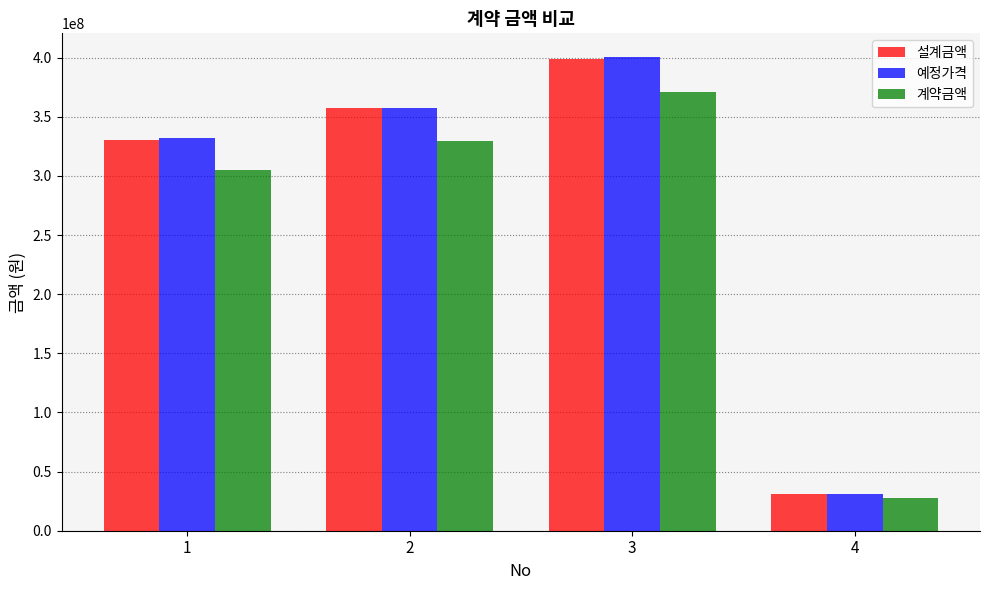

What is the sum of all 설계금액 values?

1117259900